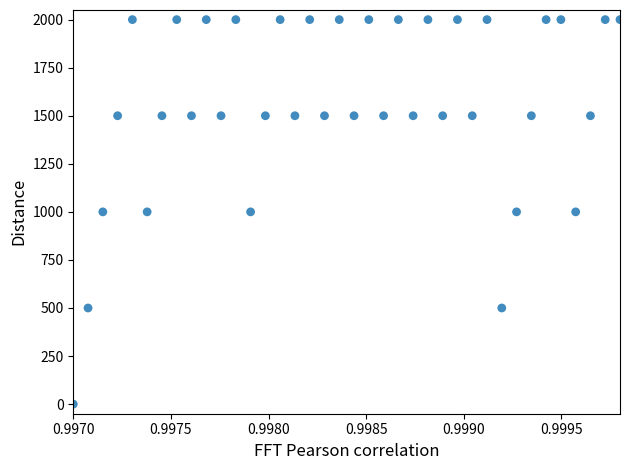

What is the range of Y values (max minus min)?

2000